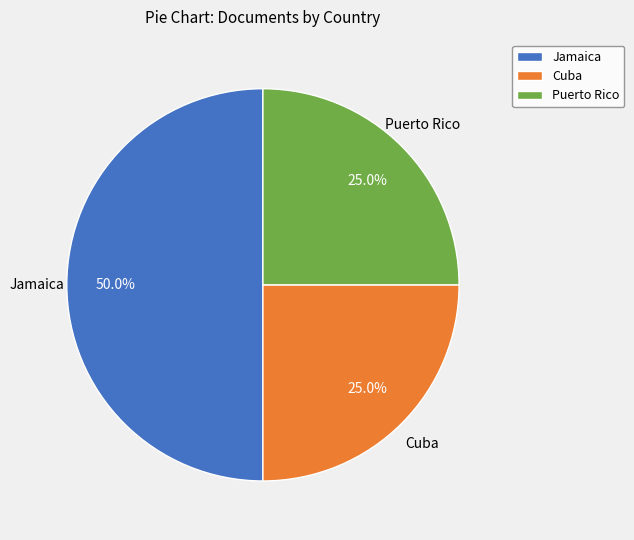

To the nearest percent, what is the average slice percentage?

33%